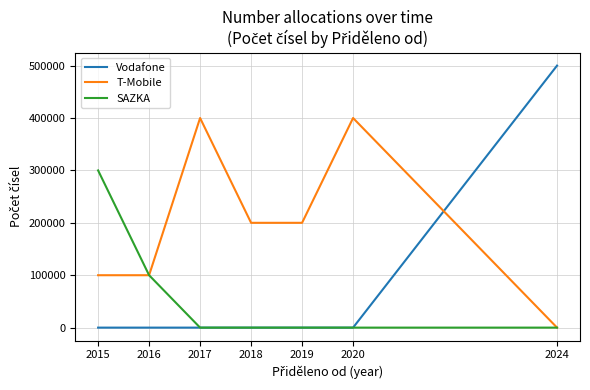

At which label is SAZKA closest to 150000?

2016